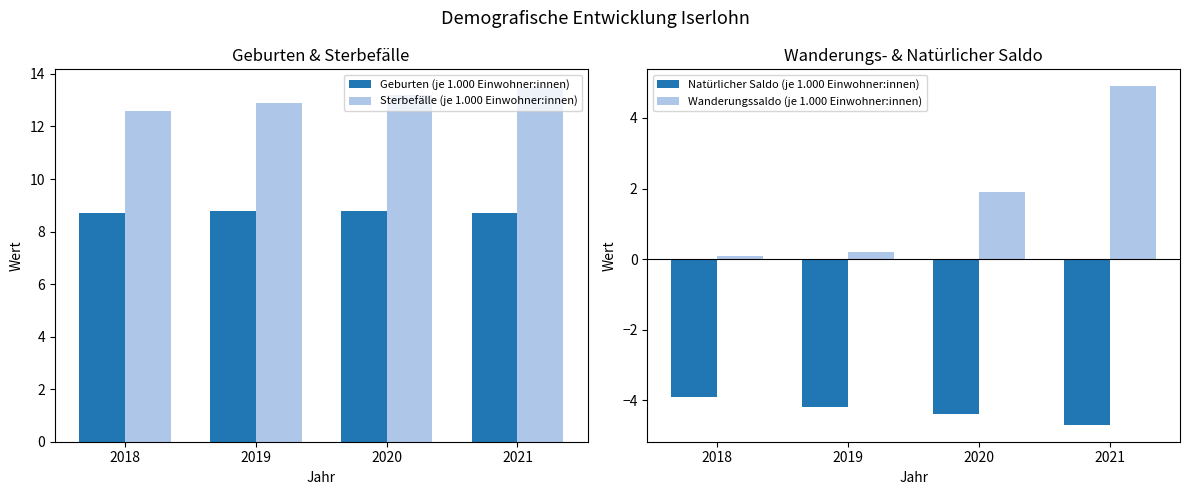

How many values in the Wanderungssaldo (je 1.000 Einwohner:innen) series are below 1?

2